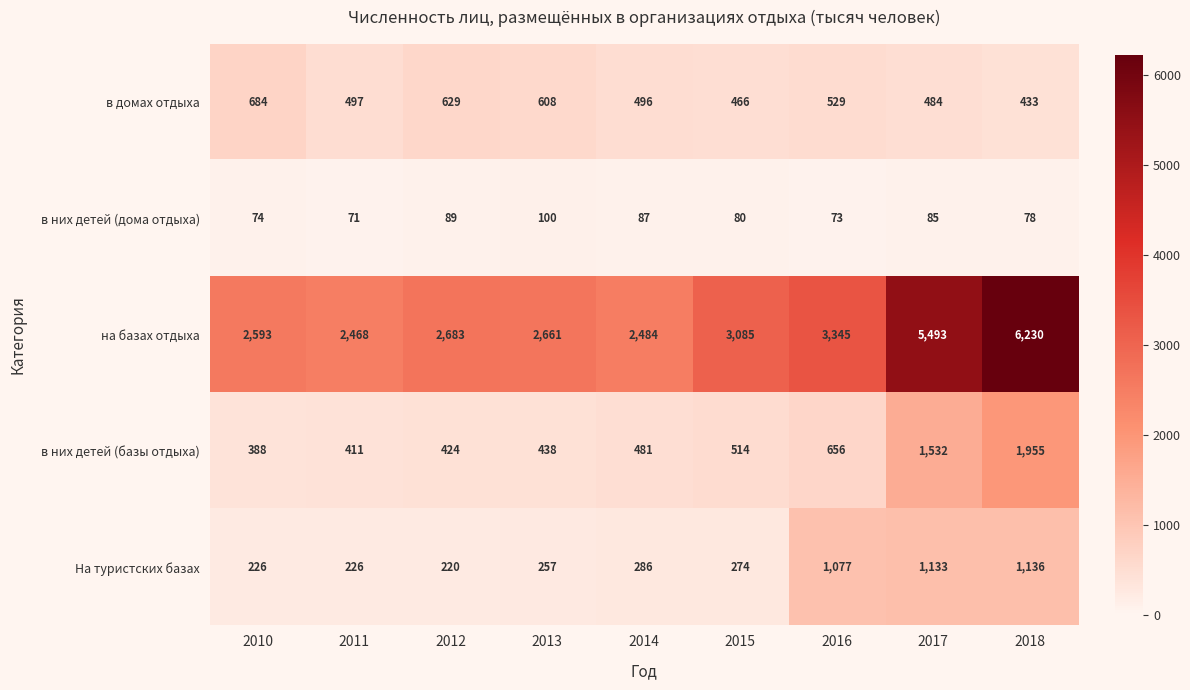

True or false: На туристских базах has a value of 1551 at 2017.

False